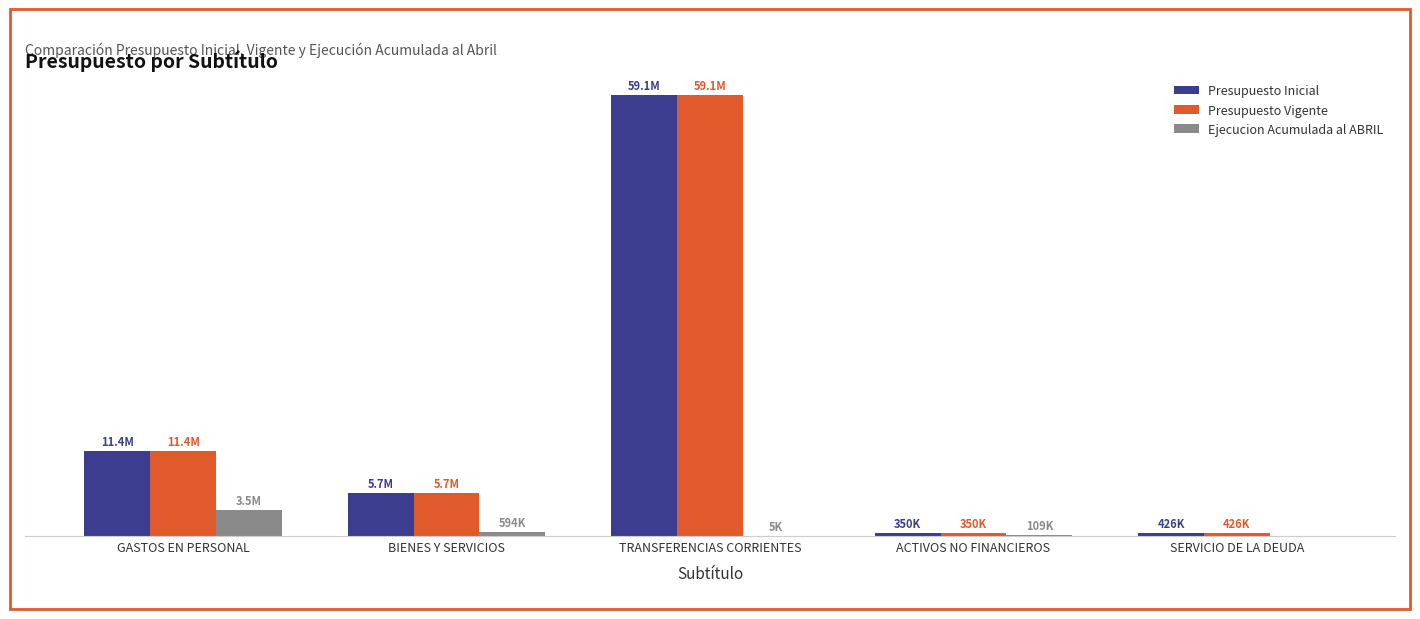

Where does the Ejecucion Acumulada al ABRIL series first go above 108740?

GASTOS EN PERSONAL